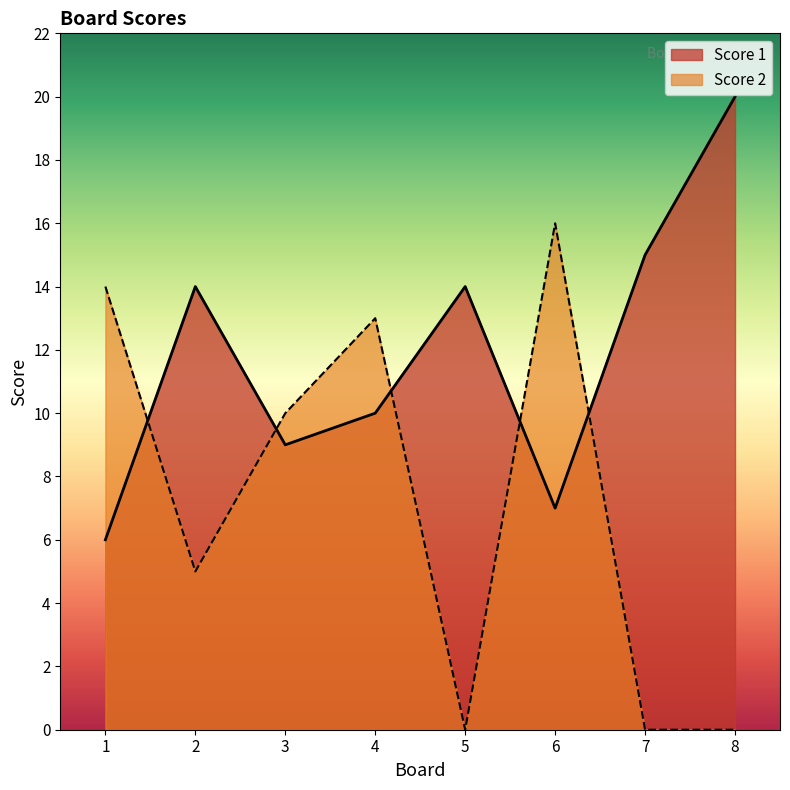

What is the sum of the Score 1 values at 4 and 2?

24